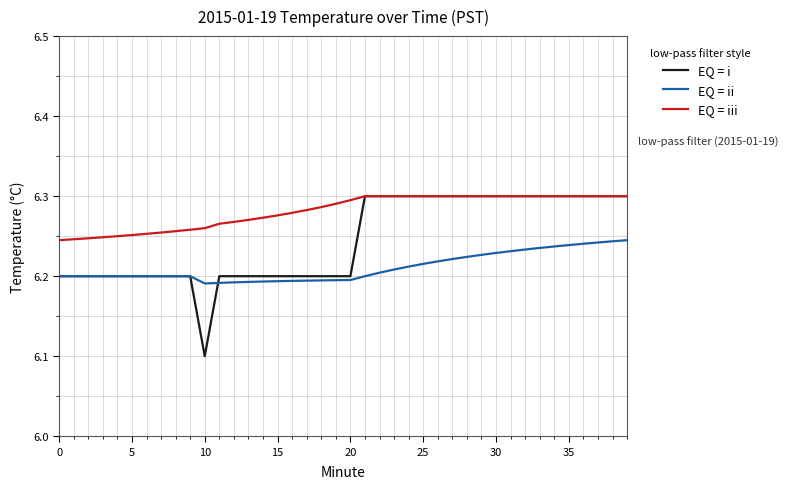

What is the minimum value shown in the chart?

6.1